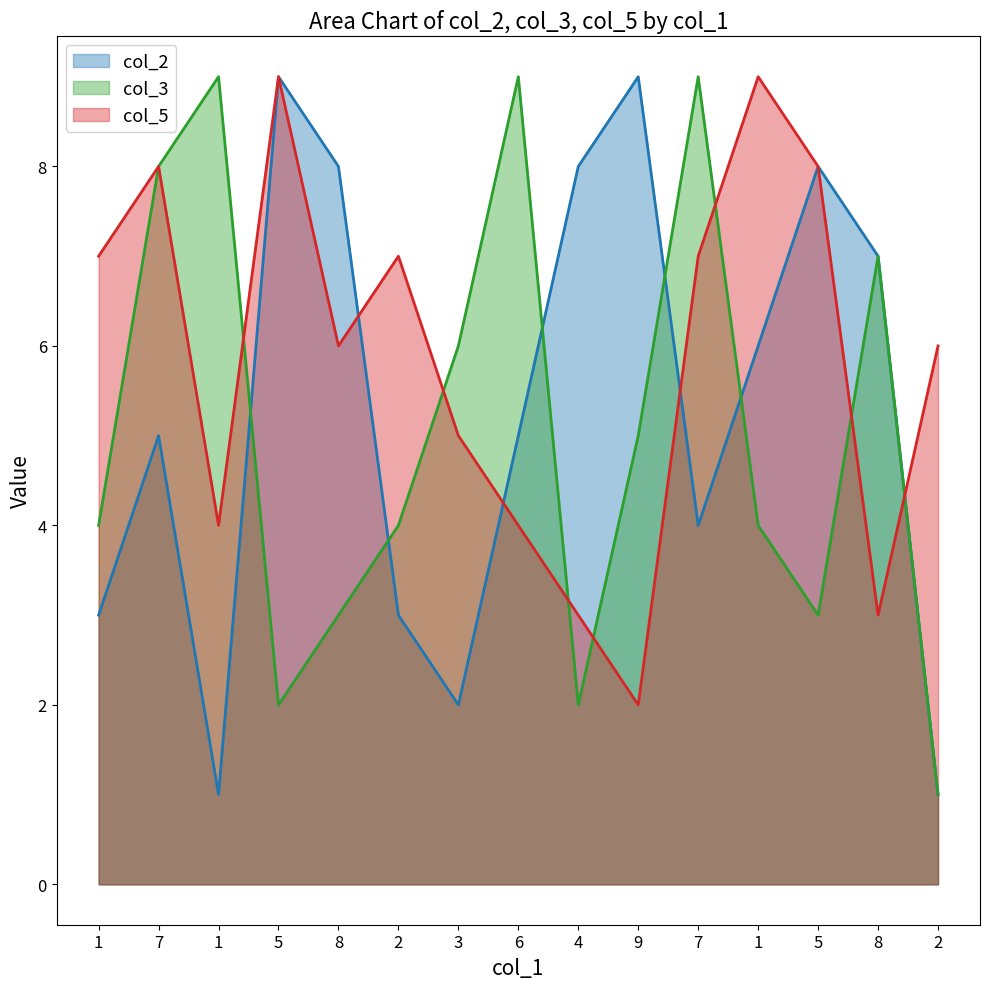

Where is col_5 nearest to the value 5?

3